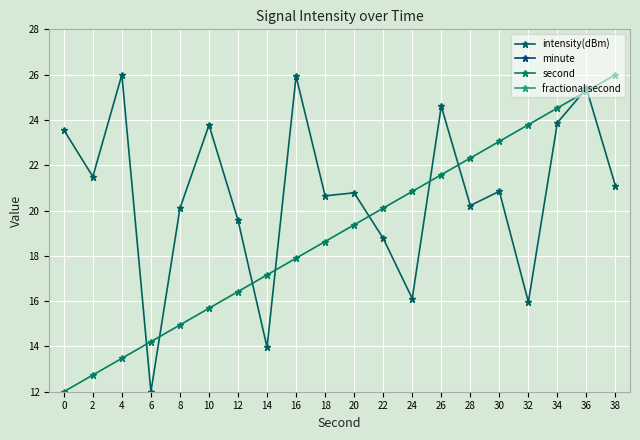

Reading left to right, what are all the values shown in this chart?

intensity(dBm): 0=23.6	2=21.5	4=26.0	6=12.0	8=20.1	10=23.8	12=19.6	14=14.0	16=25.9	18=20.6	20=20.8	22=18.8	24=16.1	26=24.6	28=20.2	30=20.8	32=16.0	34=23.9	36=25.4	38=21.1
minute: 0=0.0	2=0.0	4=0.0	6=0.0	8=0.0	10=0.0	12=0.0	14=0.0	16=0.0	18=0.0	20=0.0	22=0.0	24=0.0	26=0.0	28=0.0	30=0.0	32=0.0	34=0.0	36=0.0	38=0.0
second: 0=12.0	2=12.7	4=13.5	6=14.2	8=14.9	10=15.7	12=16.4	14=17.2	16=17.9	18=18.6	20=19.4	22=20.1	24=20.8	26=21.6	28=22.3	30=23.1	32=23.8	34=24.5	36=25.3	38=26.0
fractional second: 0=0.0	2=0.0	4=0.0	6=0.0	8=0.0	10=0.0	12=0.0	14=0.0	16=0.0	18=0.0	20=0.0	22=0.0	24=0.0	26=0.0	28=0.0	30=0.0	32=0.0	34=0.0	36=0.0	38=0.0